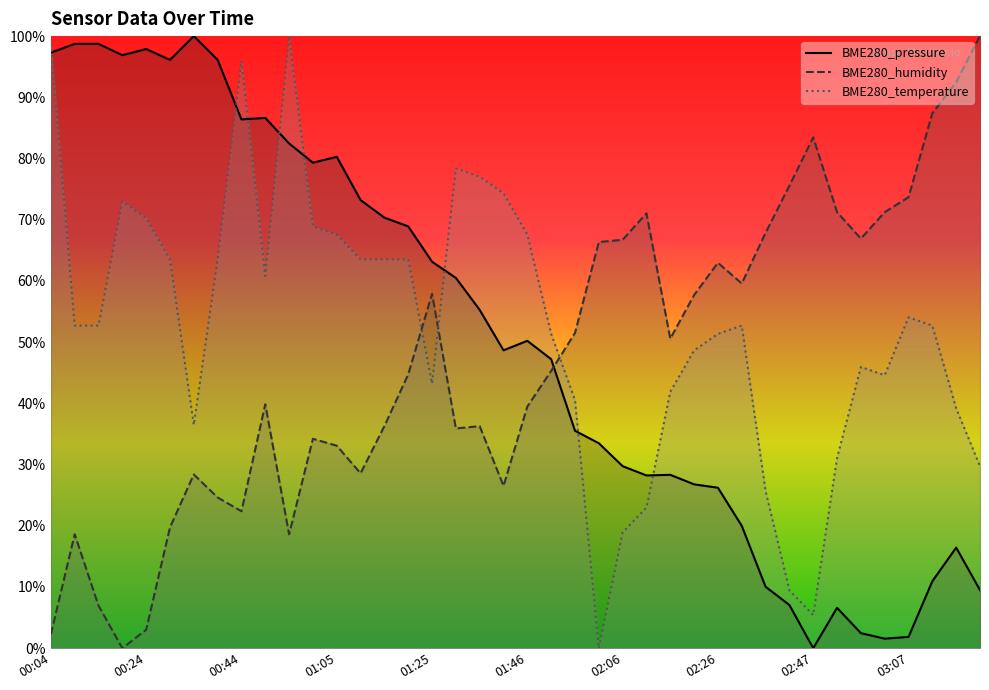

How many positive values does the BME280_temperature series have?

39